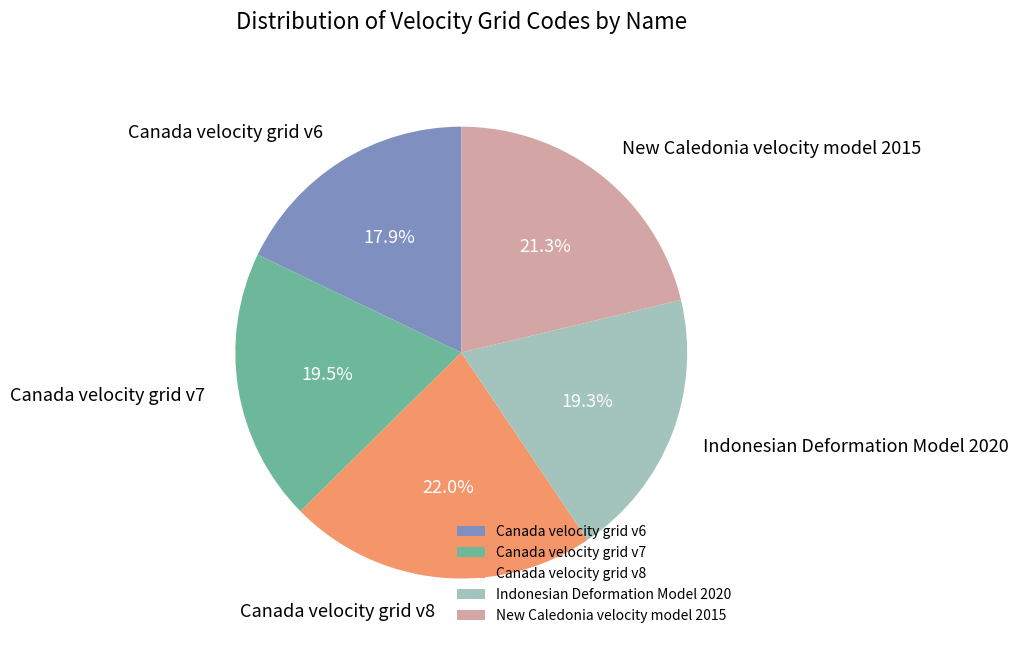

Which category has the smallest portion of the pie?

Canada velocity grid v6